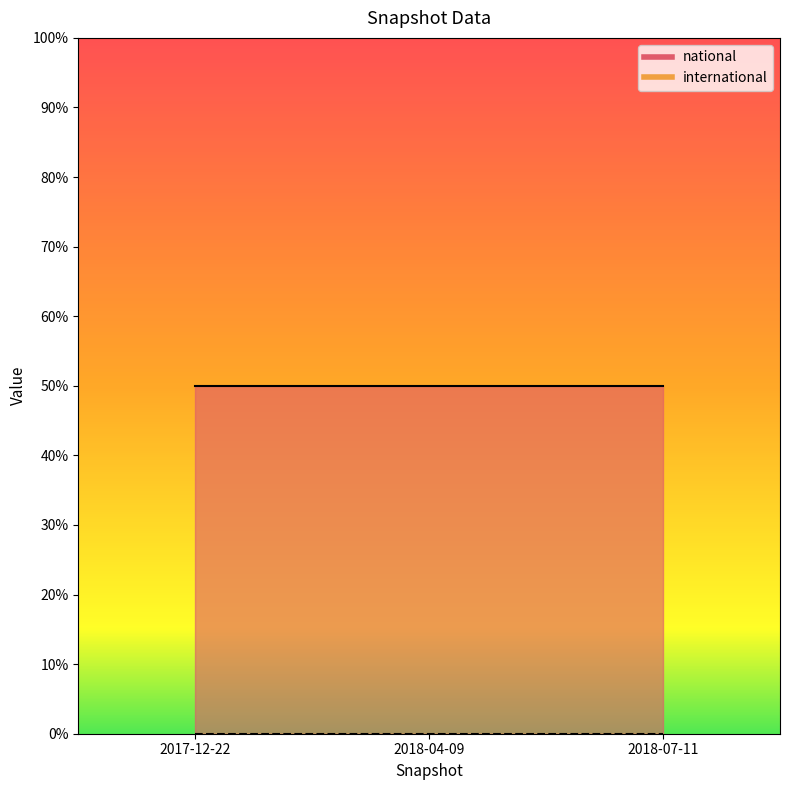

List the series in order of their overall mean, highest first.

national, international